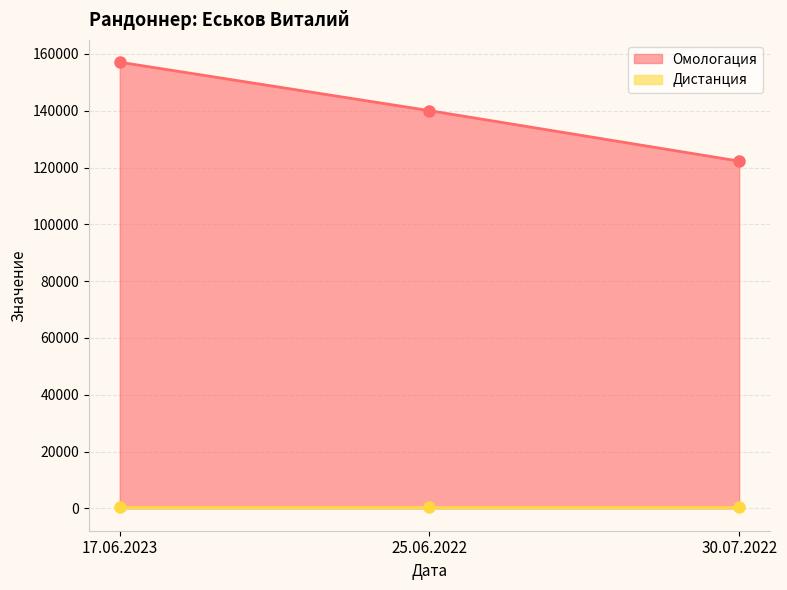

Where is the data nearest to the value 139668?

25.06.2022